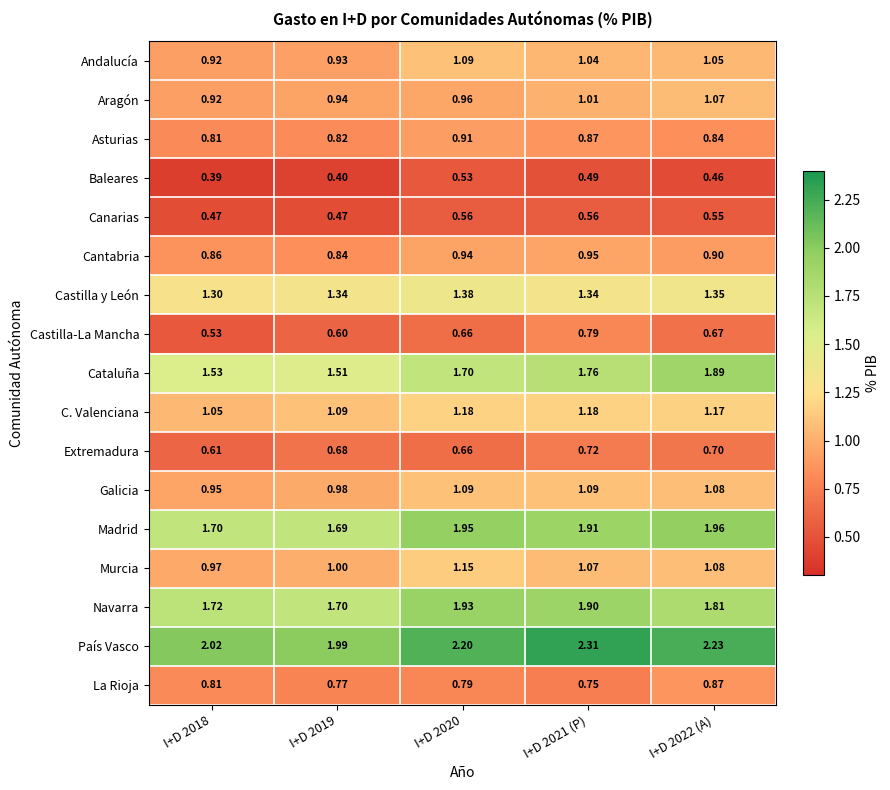

How many categories are shown in the chart?

5